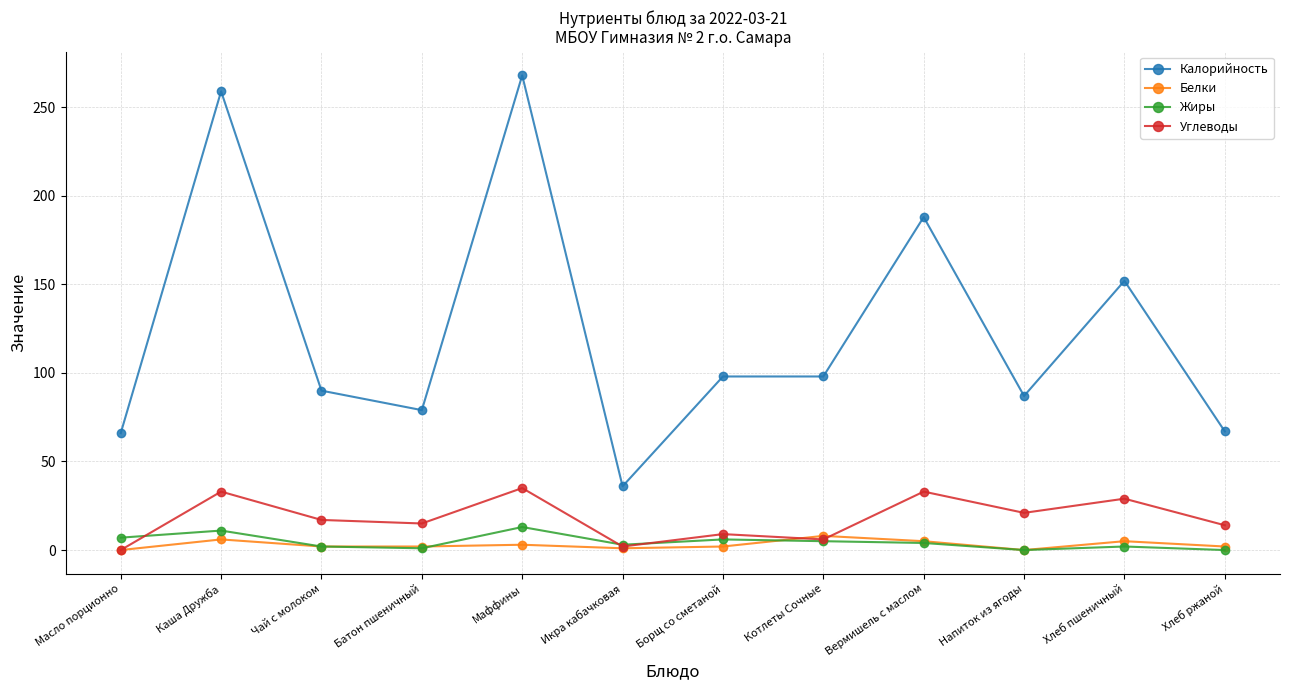

The value of Жиры at Борщ со сметаной is 6. True or false?

True